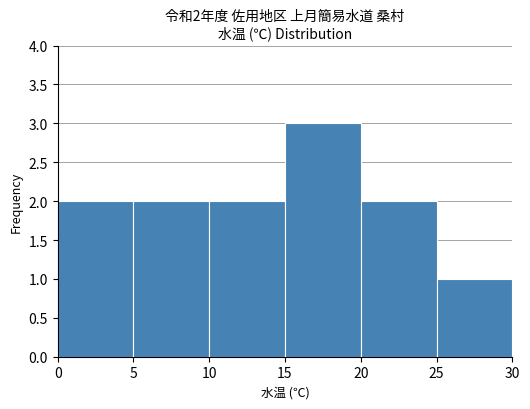

Which range on the x-axis has the tallest bar?

15 to 20